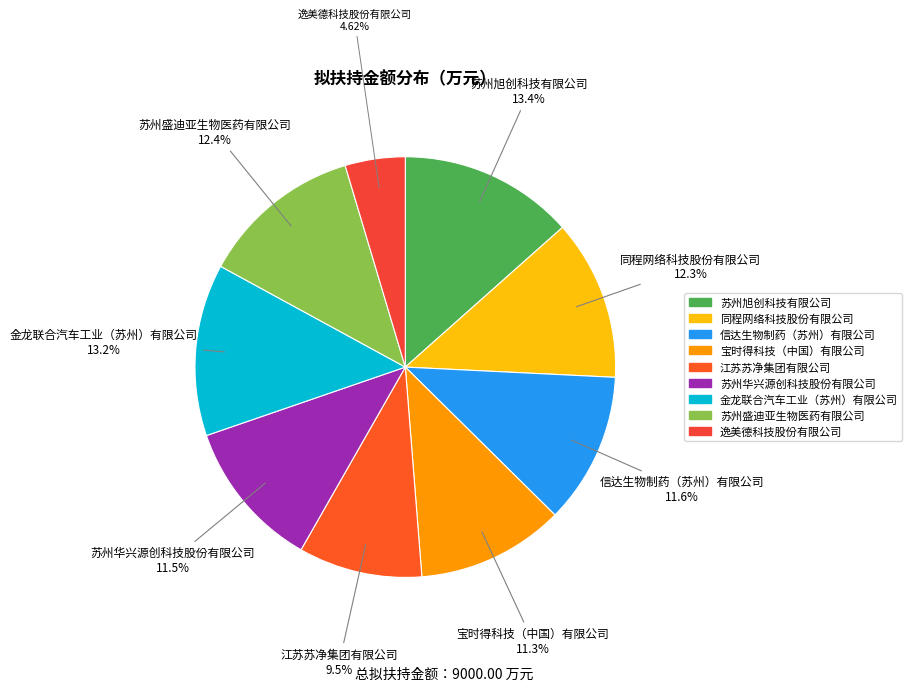

What percentage is the 逸美德科技股份有限公司 slice, to the nearest percent?

5%